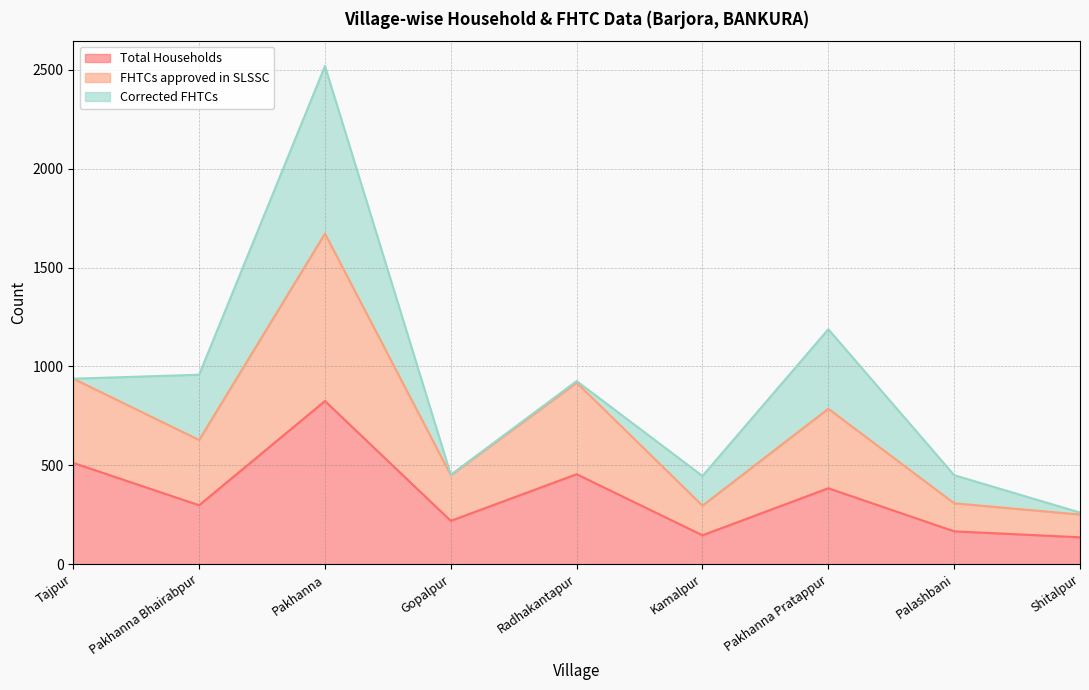

Which category has the lowest value in the FHTCs approved in SLSSC series?

Shitalpur